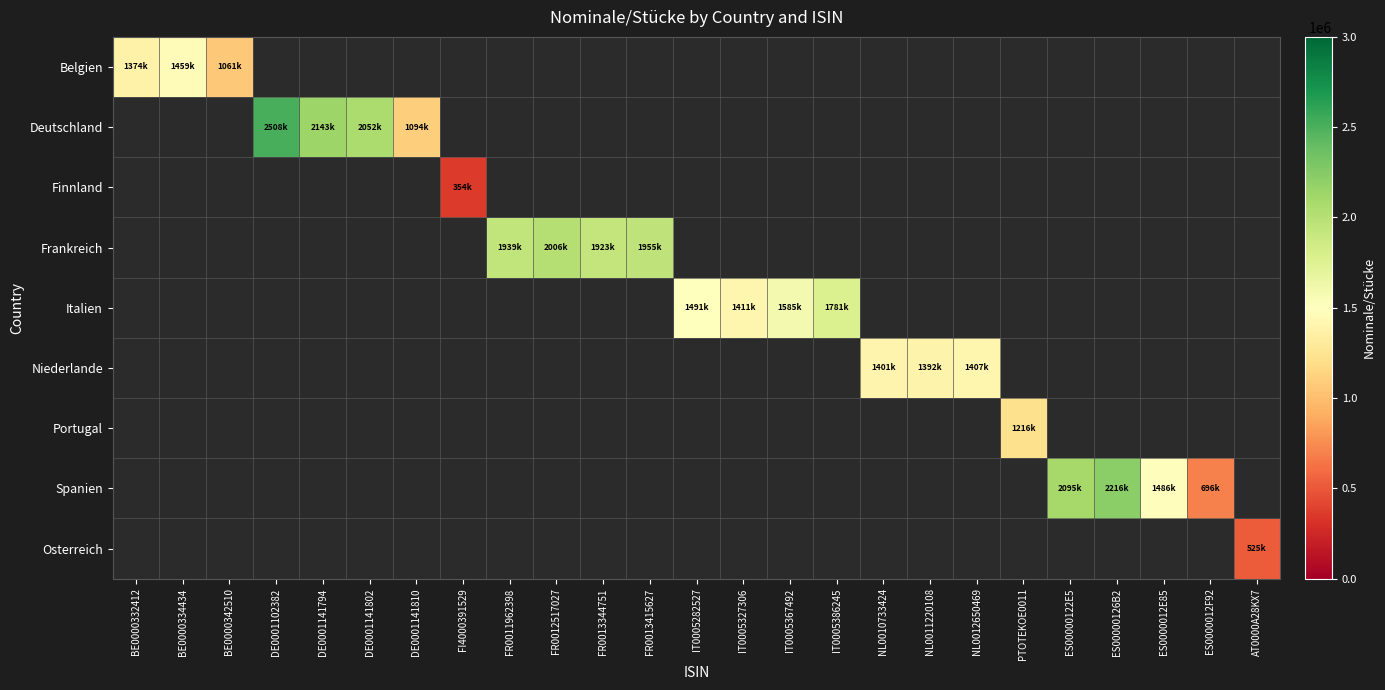

At how many categories does at least one series exceed 986735?

22